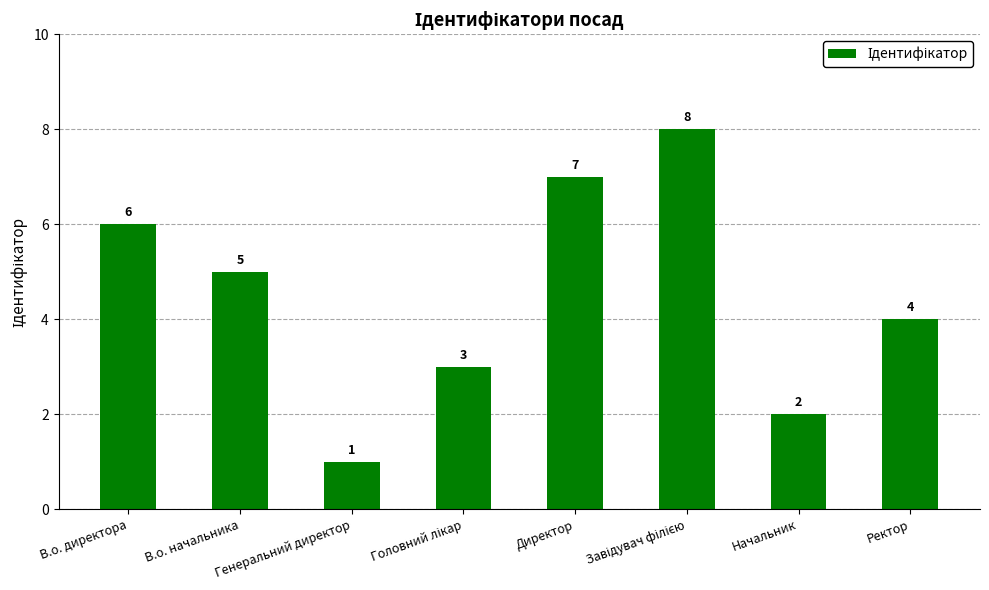

Count the values in the range 3 to 7.

5